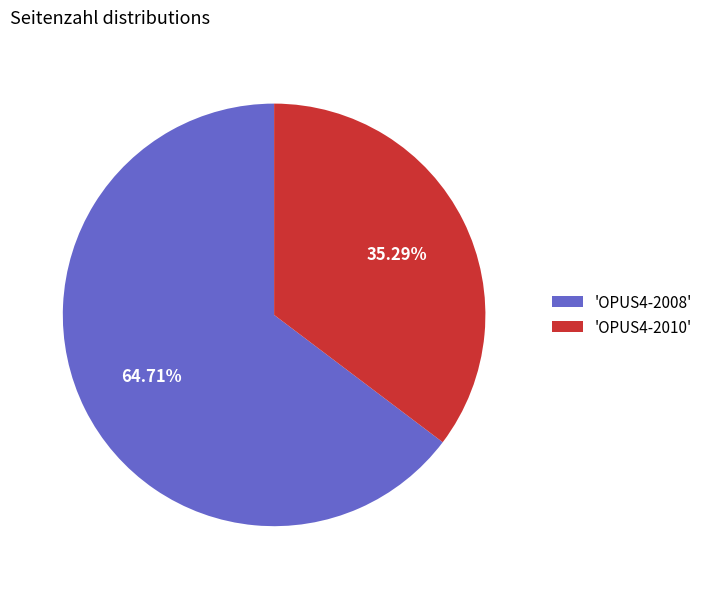

Rank the categories by value from lowest to highest.

'OPUS4-2010', 'OPUS4-2008'